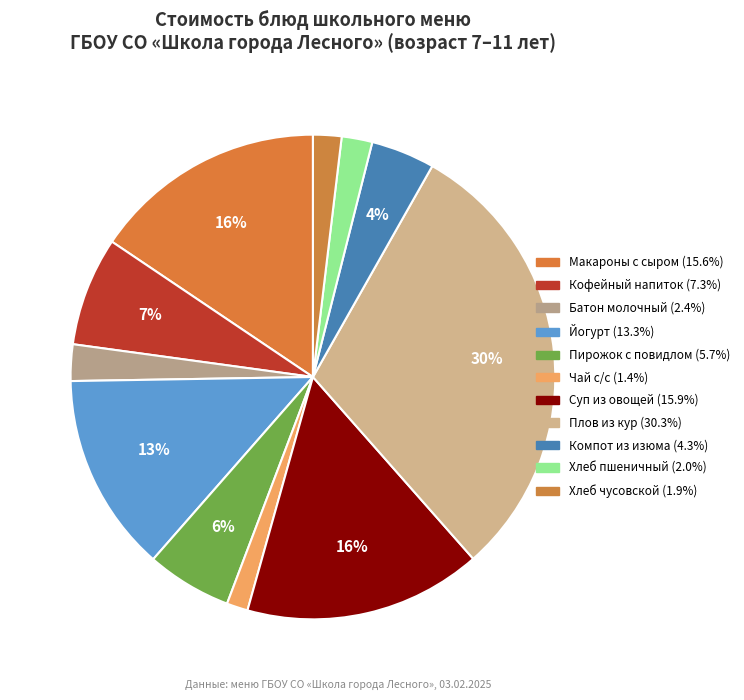

Count the number of slices in the pie.

11